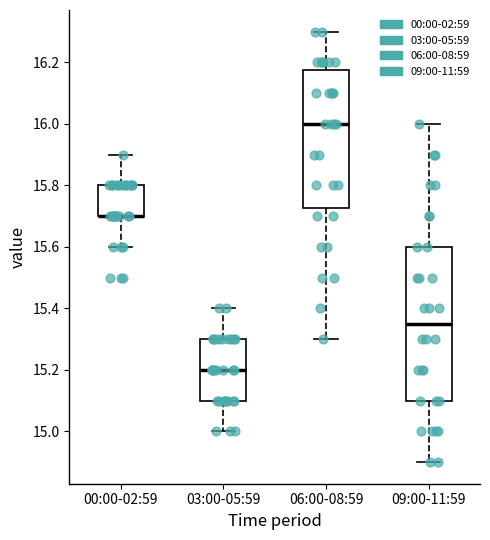

Reading left to right, read every box against the y-axis: the position of its median line, the range the box covers, and the ends of its whiskers. The values are not printed on the chart, so give them approximately, as read against the axis.

00:00-02:59: median 15.70 (drawn on the box's lower edge), box 15.70 to 15.80, whiskers 15.60 to 15.90
03:00-05:59: median 15.20, box 15.10 to 15.30, whiskers 15.00 to 15.40
06:00-08:59: median 16.00, box 15.72 to 16.18, whiskers 15.30 to 16.30
09:00-11:59: median 15.36, box 15.10 to 15.60, whiskers 14.90 to 16.00